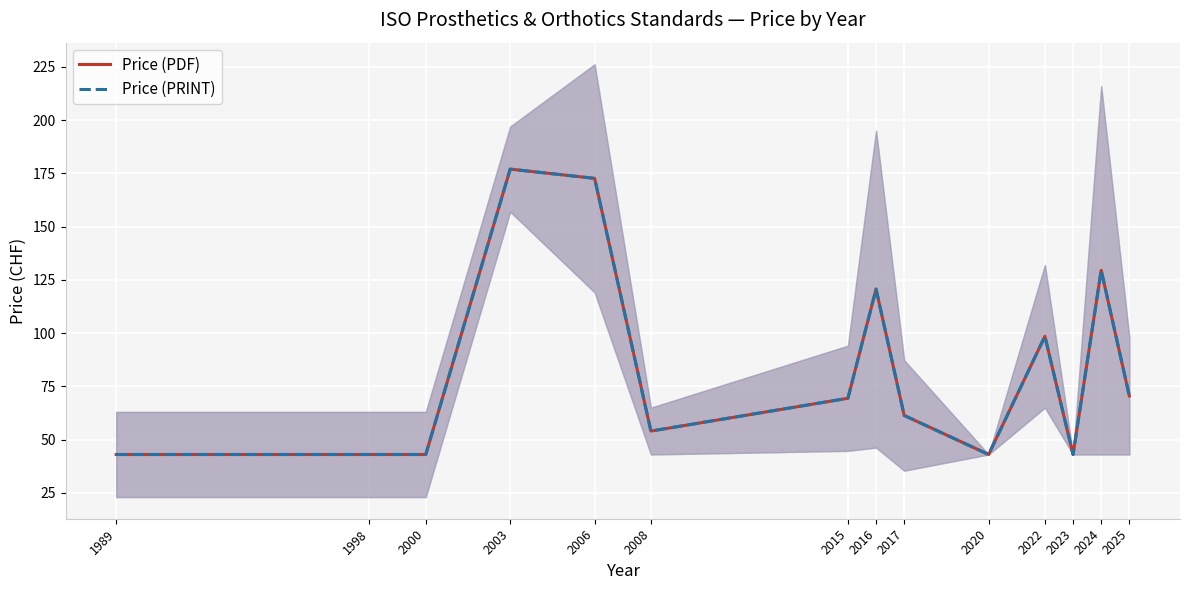

Where is the first local minimum for Price (PDF)?

2008